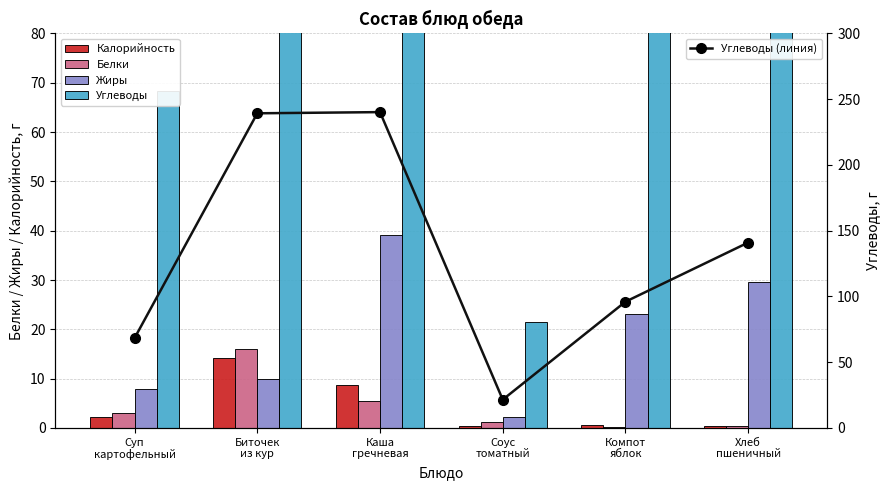

Reading left to right, transcribe all the data shown in this chart.

Калорийность: Суп
картофельный=2.3	Биточек
из кур=14.2	Каша
гречневая=8.7	Соус
томатный=0.4	Компот
яблок=0.5	Хлеб
пшеничный=0.4
Белки: Суп
картофельный=3.1	Биточек
из кур=16.0	Каша
гречневая=5.4	Соус
томатный=1.2	Компот
яблок=0.2	Хлеб
пшеничный=0.4
Жиры: Суп
картофельный=7.8	Биточек
из кур=10.0	Каша
гречневая=39.2	Соус
томатный=2.2	Компот
яблок=23.1	Хлеб
пшеничный=29.5
Углеводы: Суп
картофельный=68.3	Биточек
из кур=239.3	Каша
гречневая=240.2	Соус
томатный=21.5	Компот
яблок=96.0	Хлеб
пшеничный=141.0
Углеводы (линия): Суп
картофельный=68.3	Биточек
из кур=239.3	Каша
гречневая=240.2	Соус
томатный=21.5	Компот
яблок=96.0	Хлеб
пшеничный=141.0